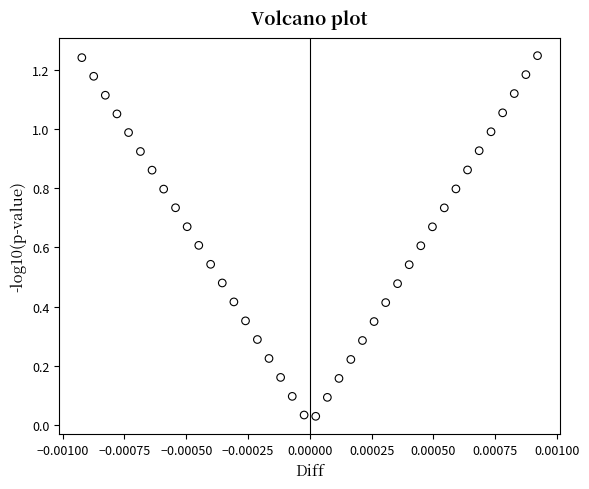

How many data points are displayed?

40